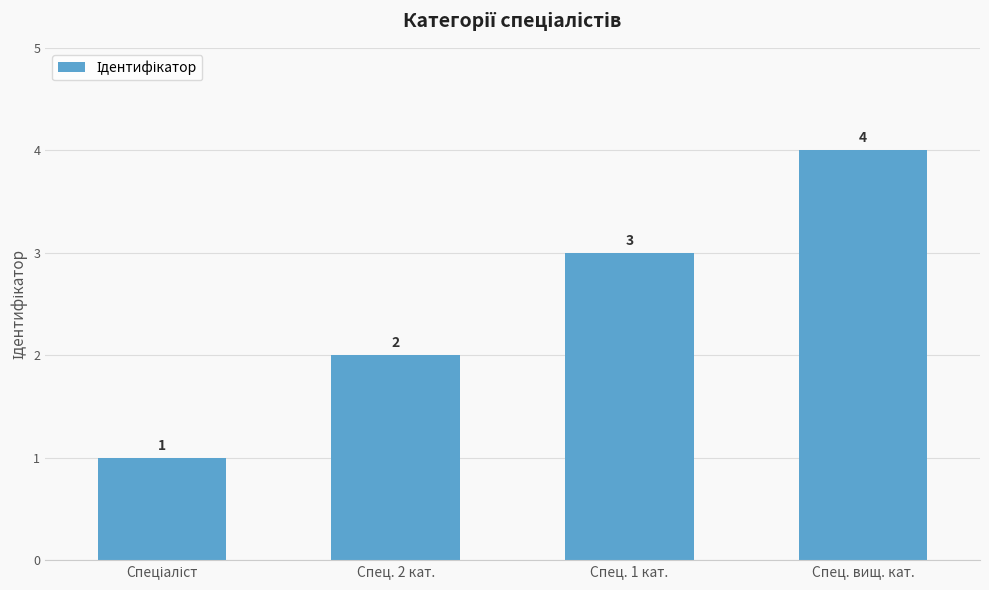

At which label is the value closest to 2?

Спец. 2 кат.